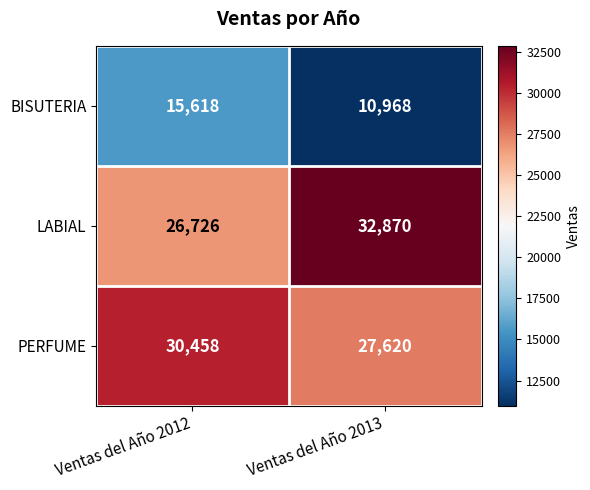

How many series are shown in this chart?

3